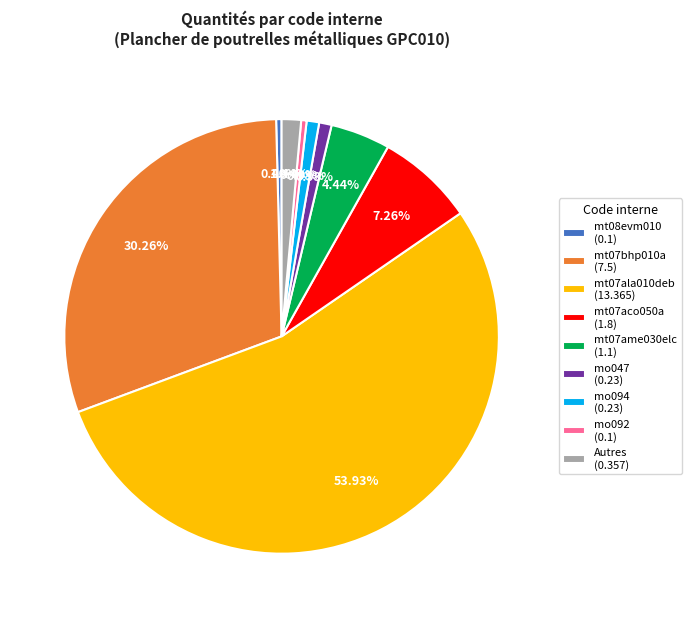

Which slice is the largest?

mt07ala010deb (13.365)